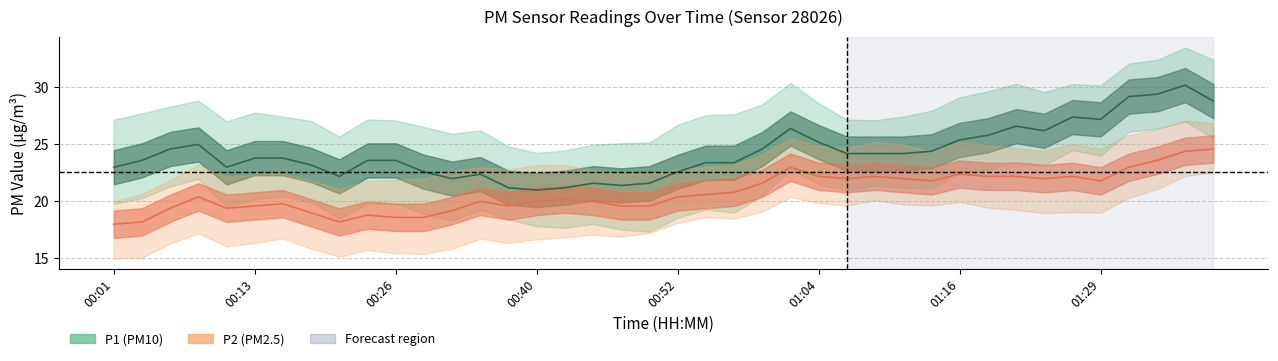

Does the chart display data point markers on the line(s)?

No